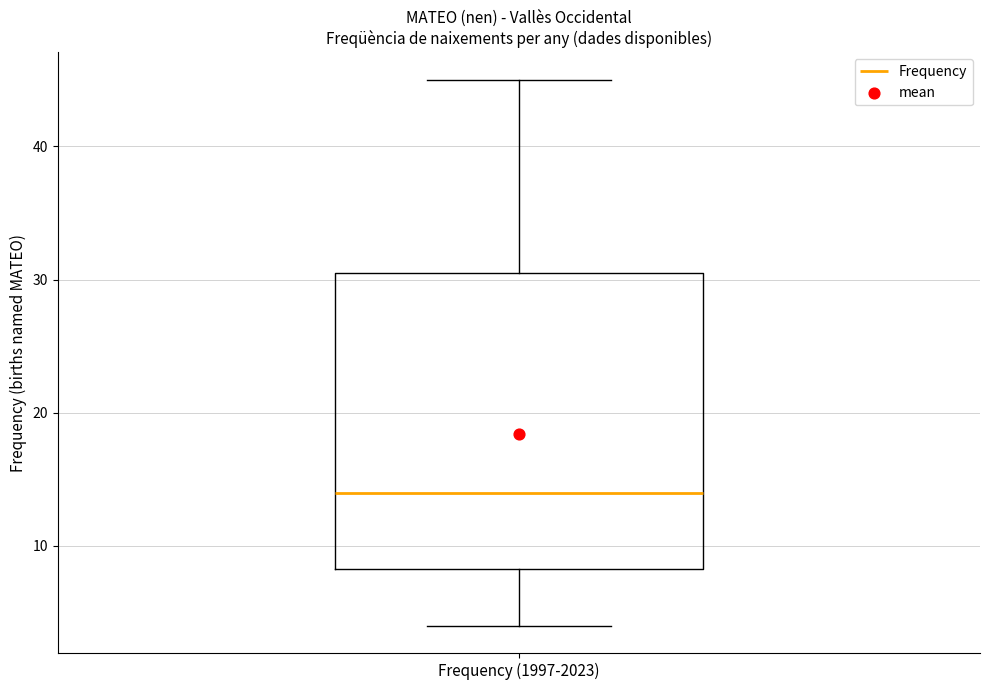

Where does the median line of the box for Frequency (1997-2023) sit on the y-axis? The values are not printed on the chart, so give them approximately, as read against the axis.

14